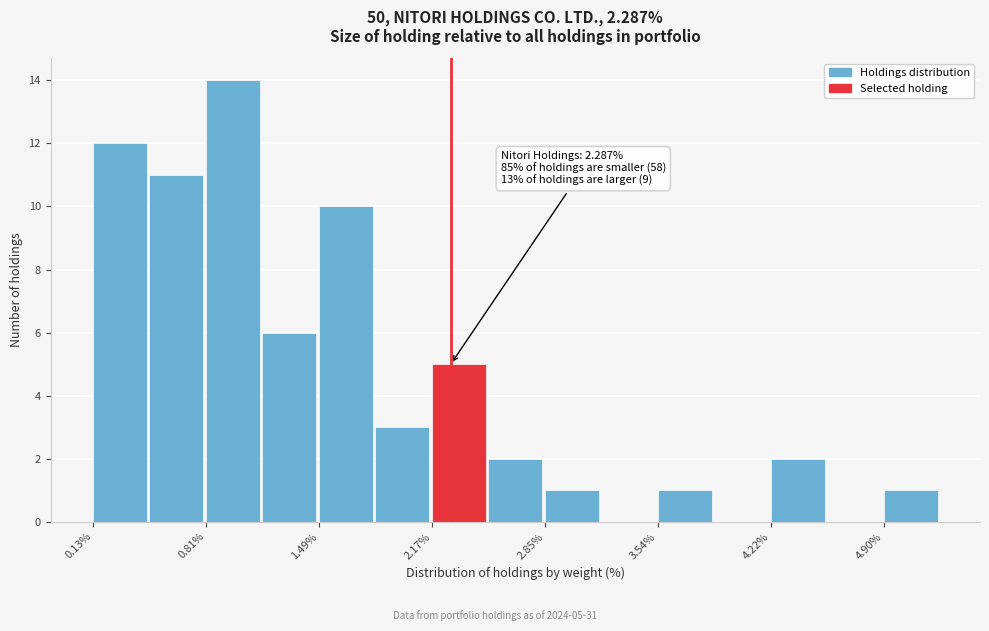

Read against the x-axis, roughly where is the centre of the tallest bar?

1.0